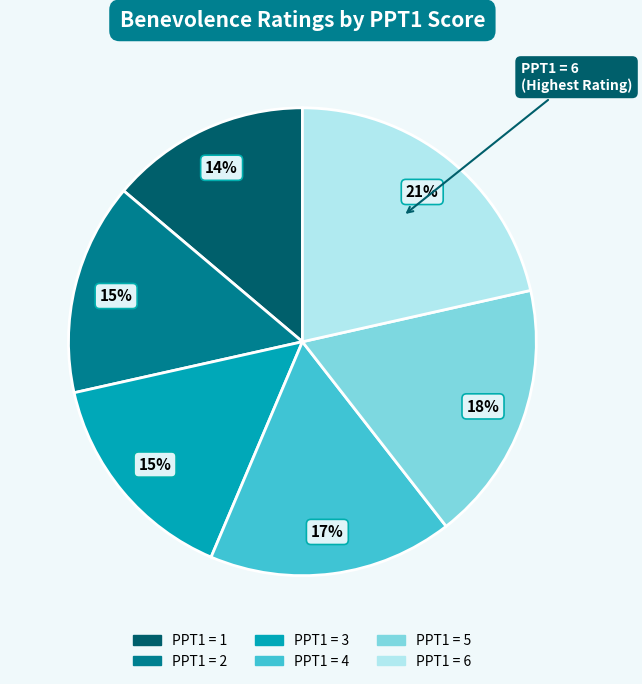

Count the number of slices in the pie.

6